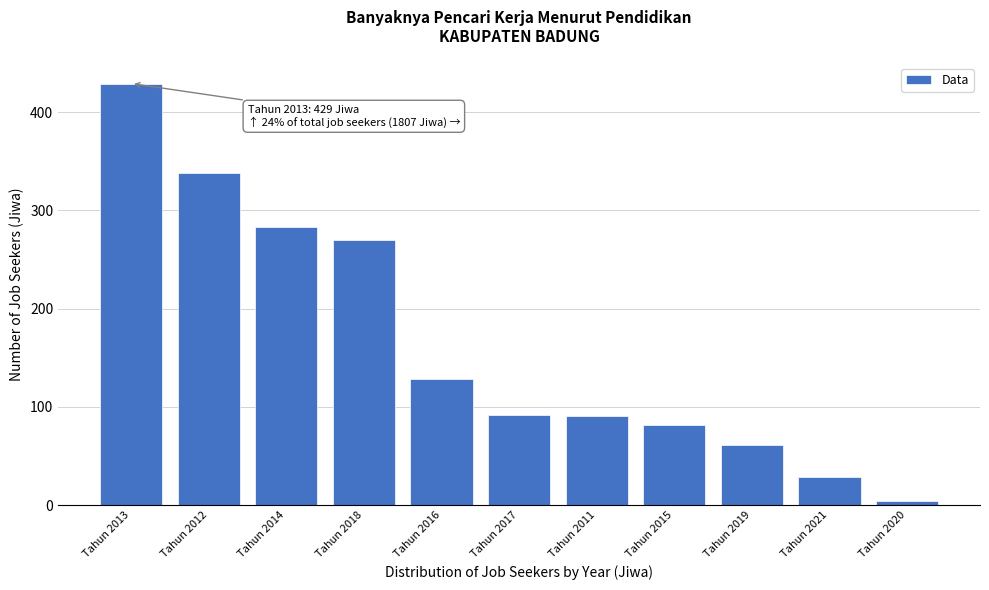

What is the change in value from Tahun 2016 to Tahun 2021?

-99